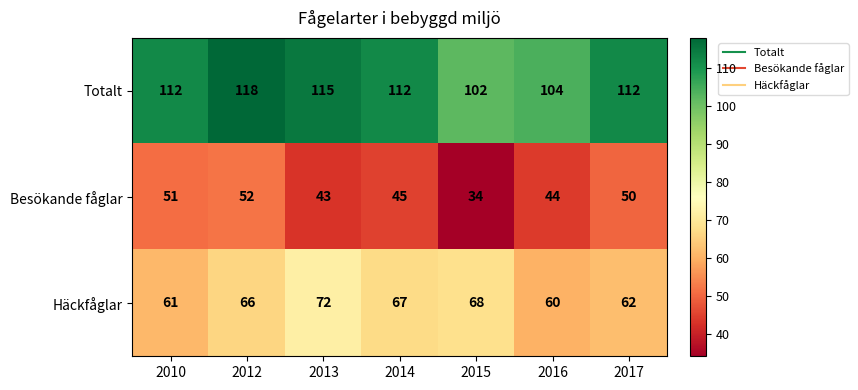

At how many categories does at least one series exceed 83?

7